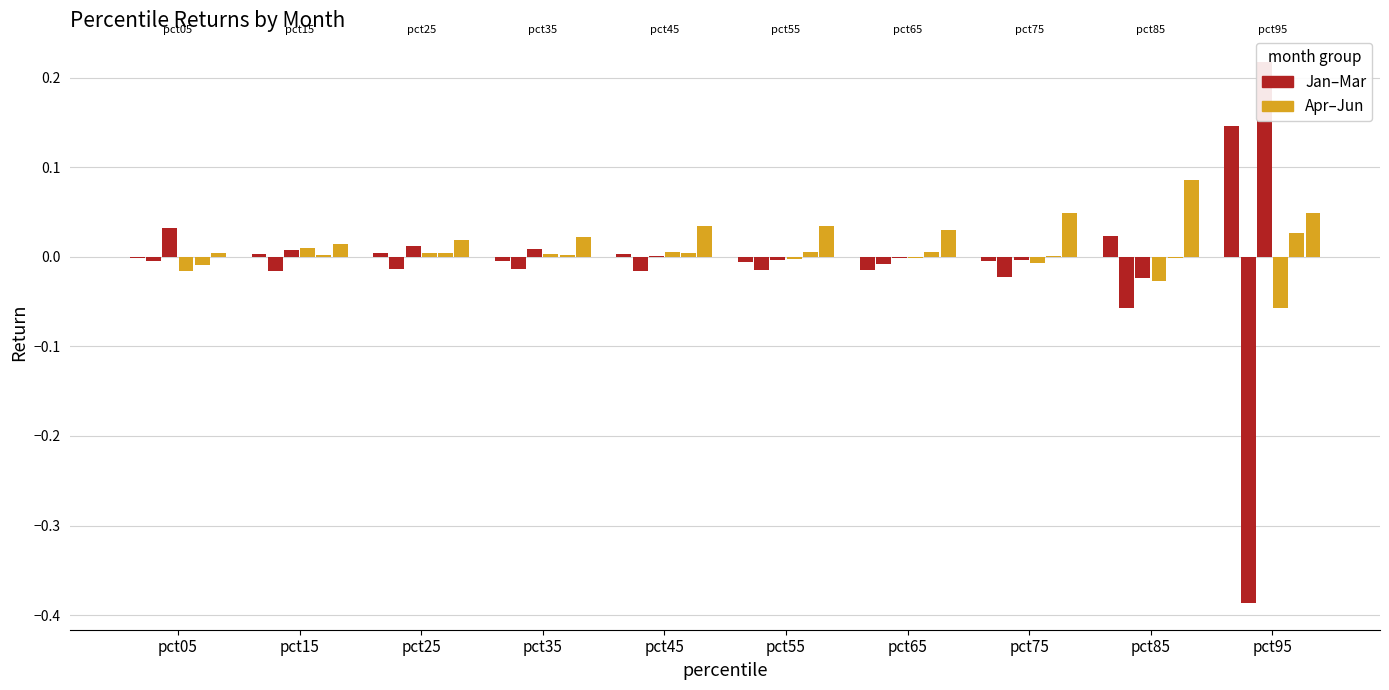

Reading left to right, extract all data points from this chart.

Jan: -0.0	0.0	0.0	-0.0	0.0	-0.0	-0.0	-0.0	0.0	0.1
Feb: -0.0	-0.0	-0.0	-0.0	-0.0	-0.0	-0.0	-0.0	-0.1	-0.4
Mar: 0.0	0.0	0.0	0.0	0.0	-0.0	-0.0	-0.0	-0.0	0.2
Apr: -0.0	0.0	0.0	0.0	0.0	-0.0	-0.0	-0.0	-0.0	-0.1
May: -0.0	0.0	0.0	0.0	0.0	0.0	0.0	0.0	-0.0	0.0
Jun: 0.0	0.0	0.0	0.0	0.0	0.0	0.0	0.0	0.1	0.0